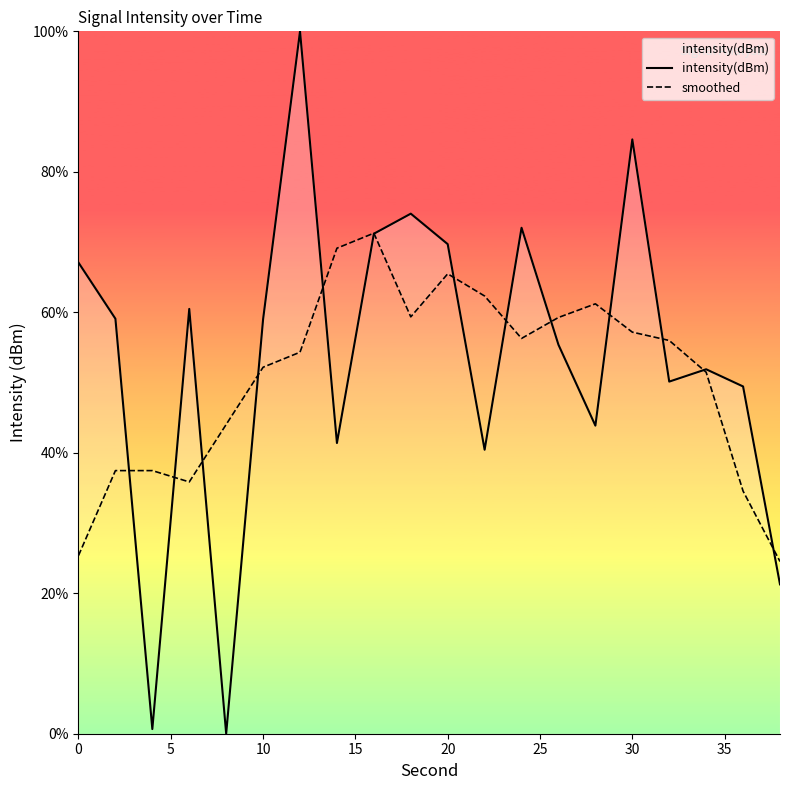

How many intersections are there between smoothed and intensity(dBm)?

13